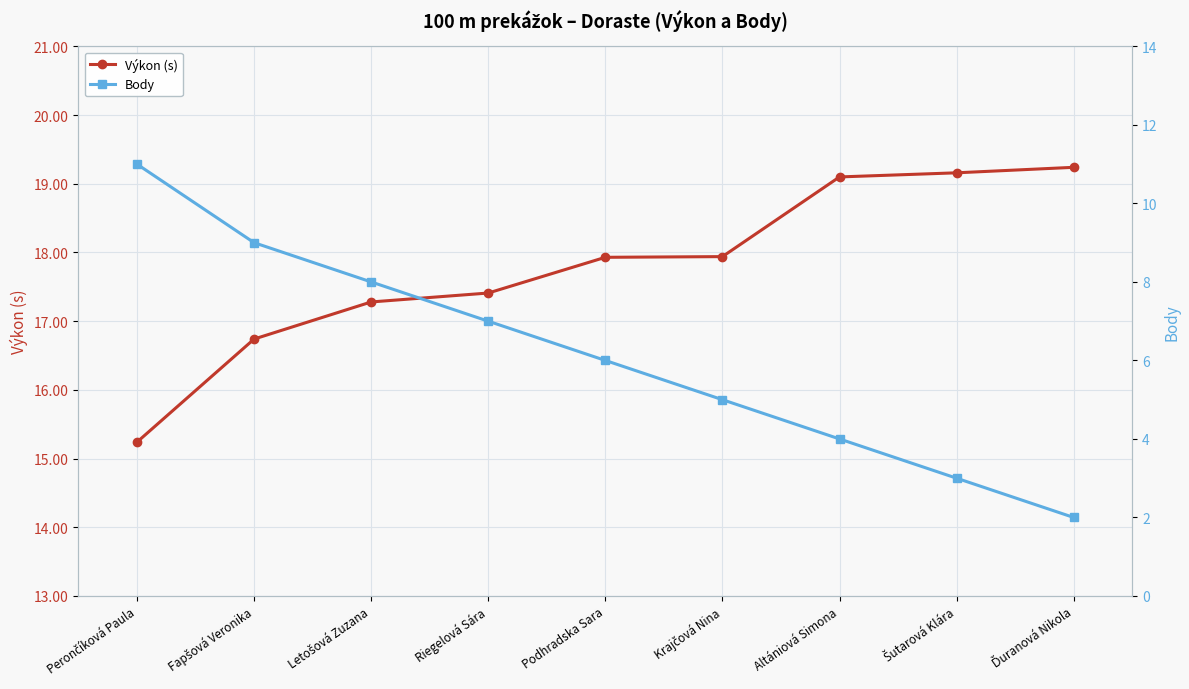

What is the difference between the second highest and minimum values in the Výkon (s) series?

3.9